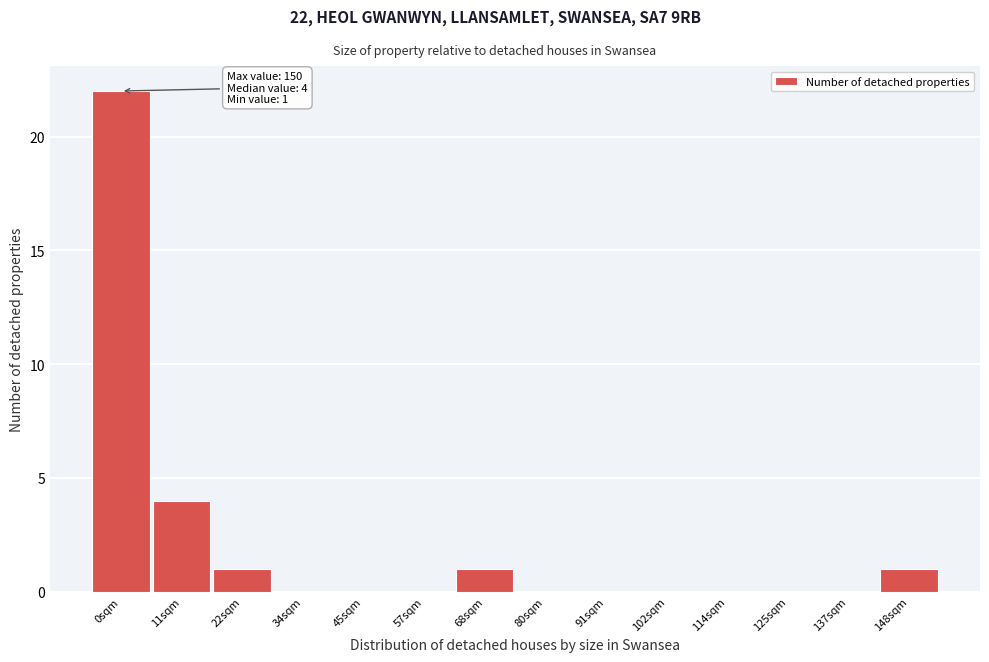

Reading left to right, extract all data points from this chart.

0sqm=22	11sqm=4	22sqm=1	34sqm=0	45sqm=0	57sqm=0	68sqm=1	80sqm=0	91sqm=0	102sqm=0	114sqm=0	125sqm=0	137sqm=0	148sqm=1